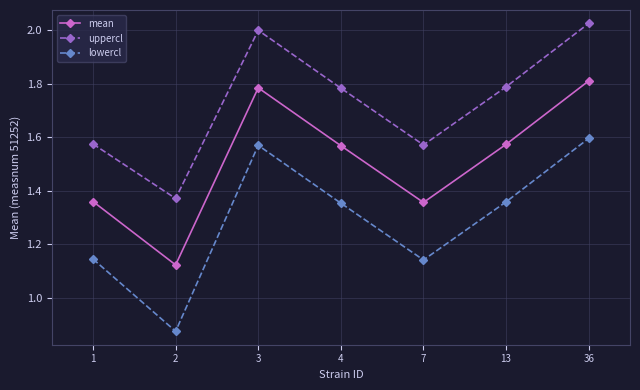

What is the average value of the mean series?

1.5